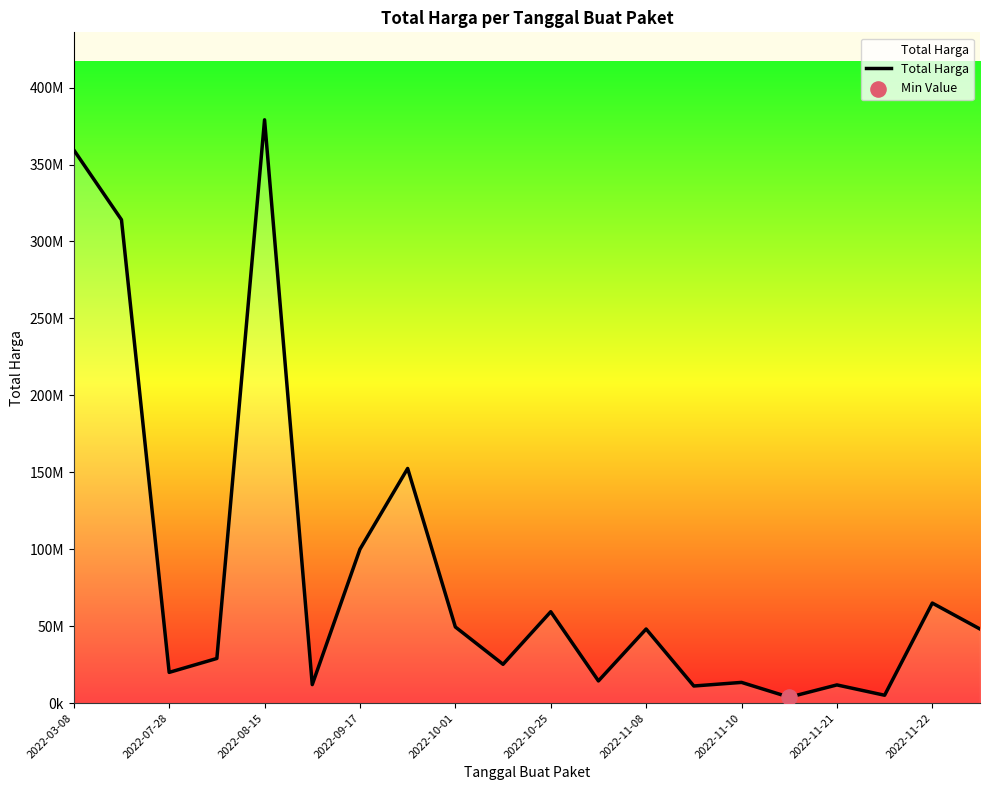

Does the chart have visible grid lines?

No